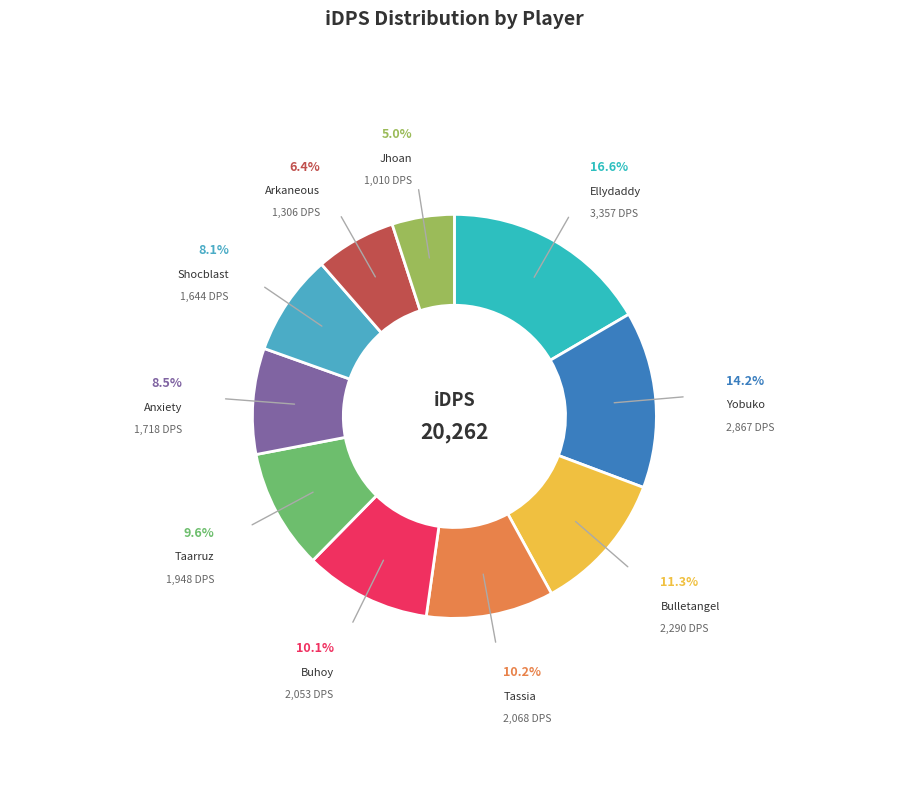

What is the ratio of the value at Buhoy to the value at Taarruz?

1.1